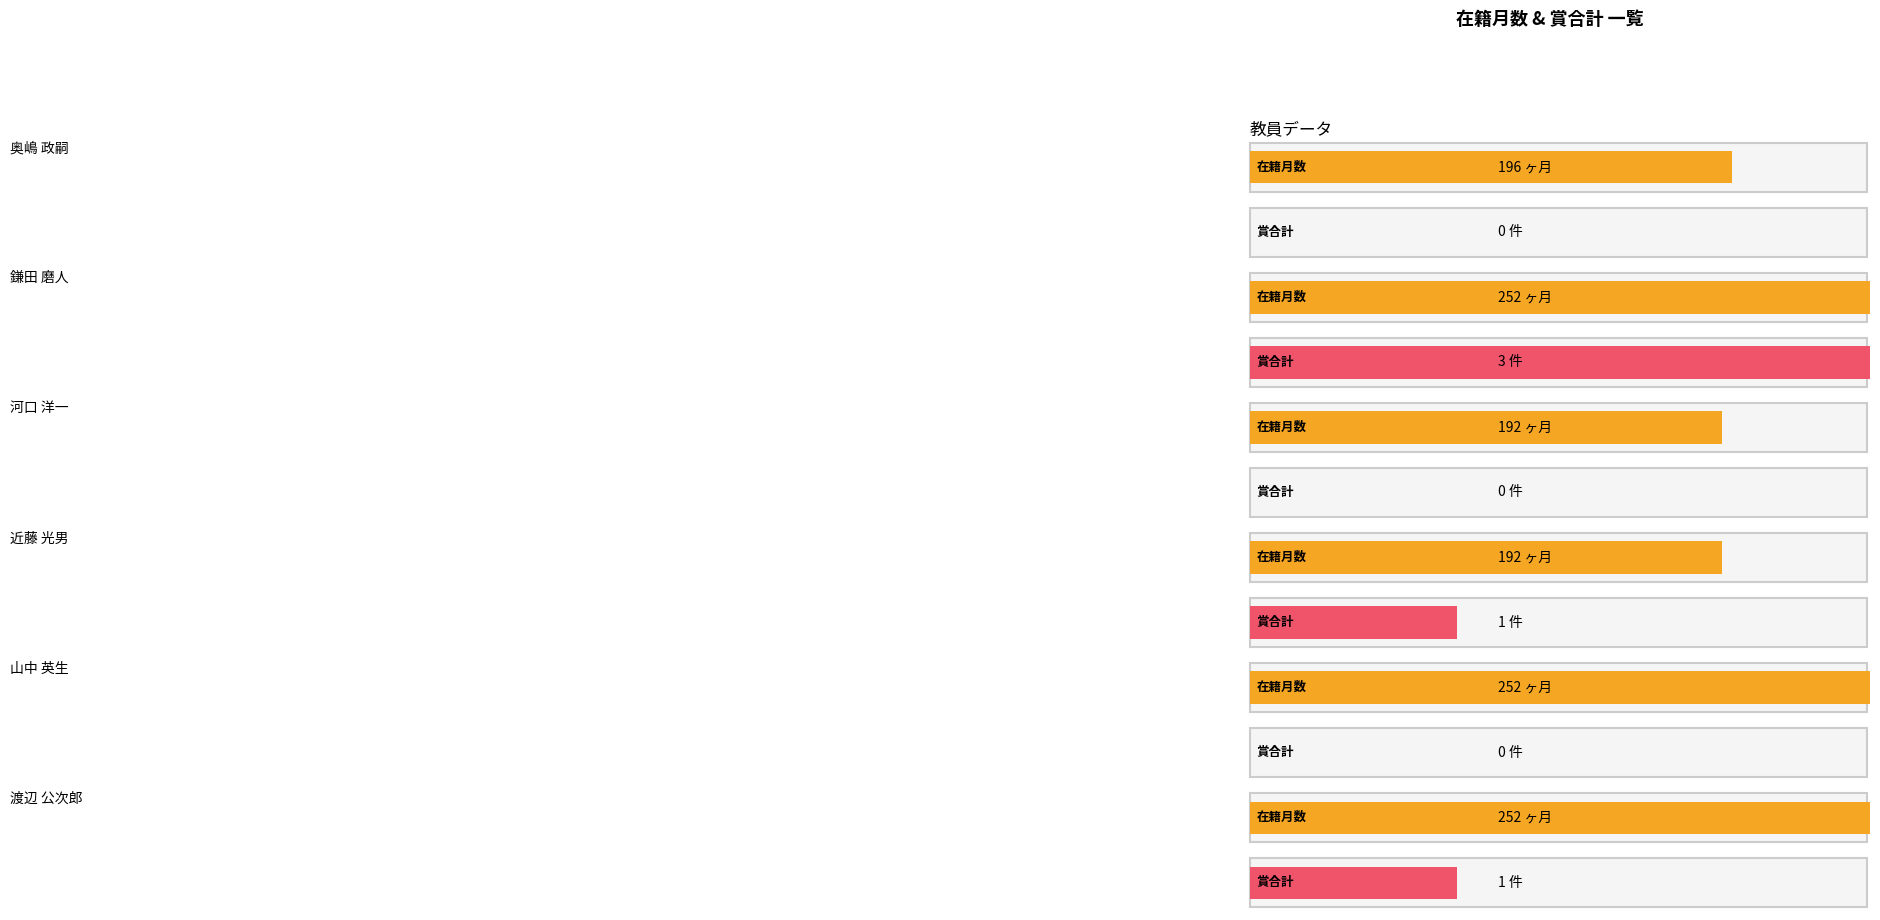

Reading left to right, transcribe all the data shown in this chart.

在籍月数: 196	252	192	192	252	252
賞合計: 0	3	0	1	0	1